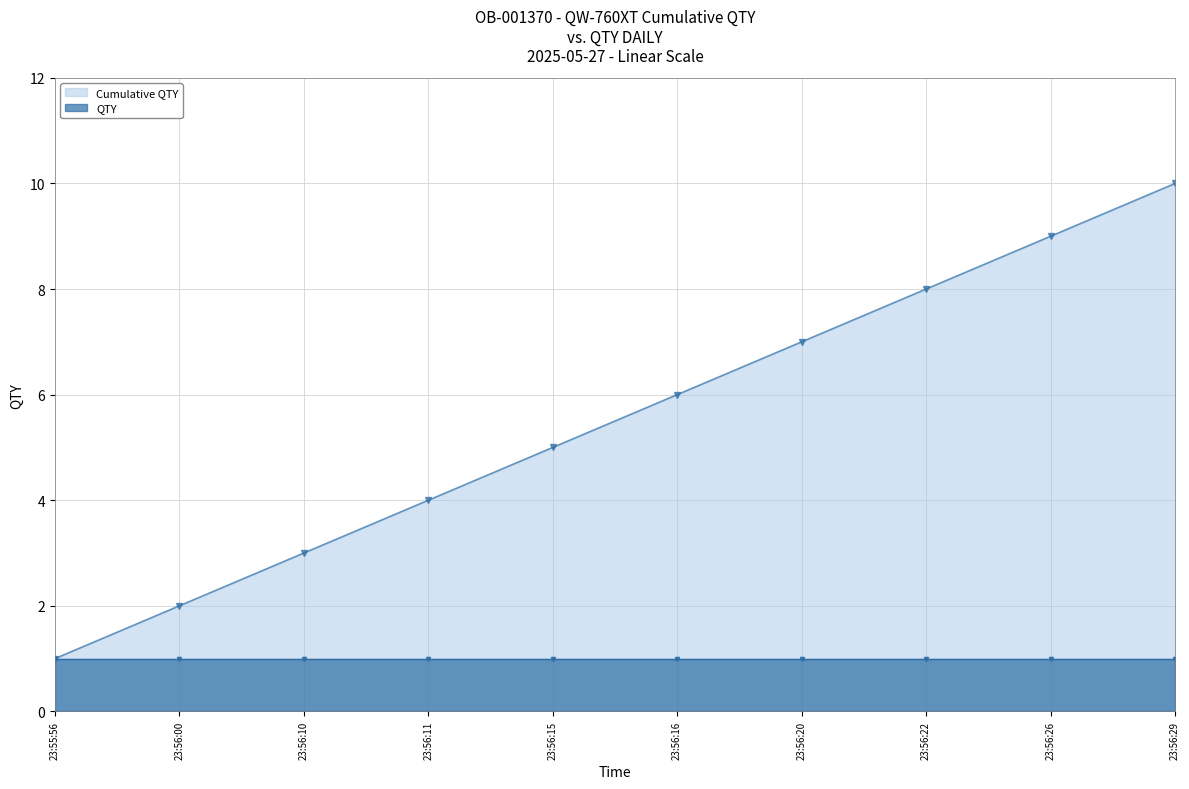

Rank the categories by value from lowest to highest.

23:55:56, 23:56:00, 23:56:10, 23:56:11, 23:56:15, 23:56:16, 23:56:20, 23:56:22, 23:56:26, 23:56:29